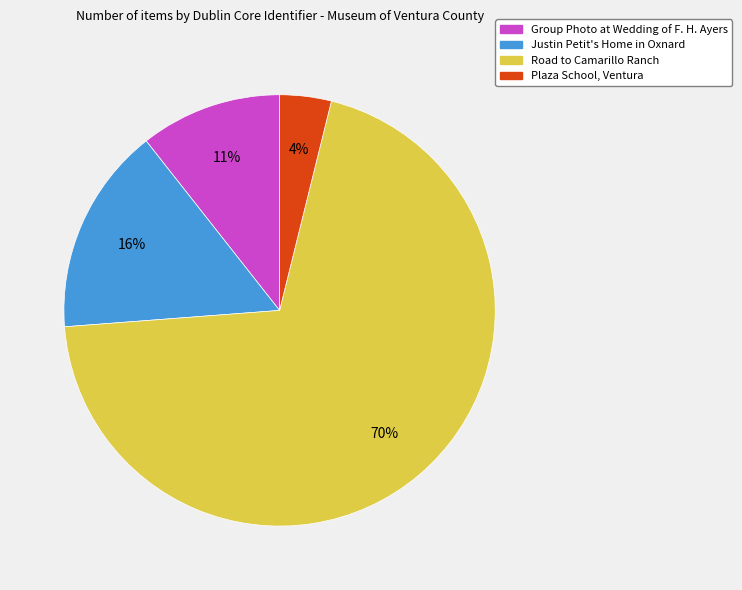

Which category accounts for the majority?

Road to Camarillo Ranch